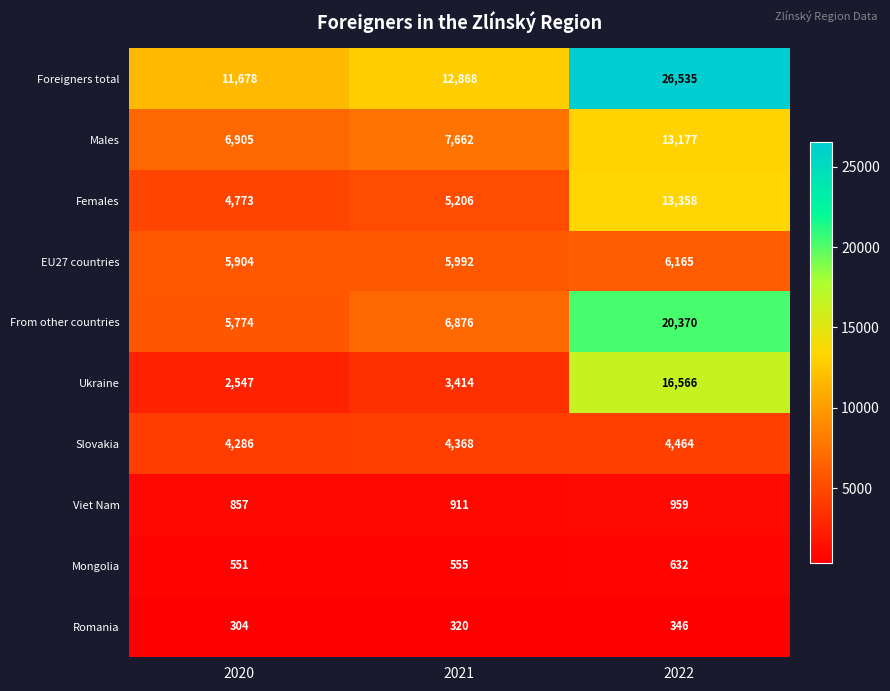

True or false: EU27 countries has a value of 6165 at 2022.

True